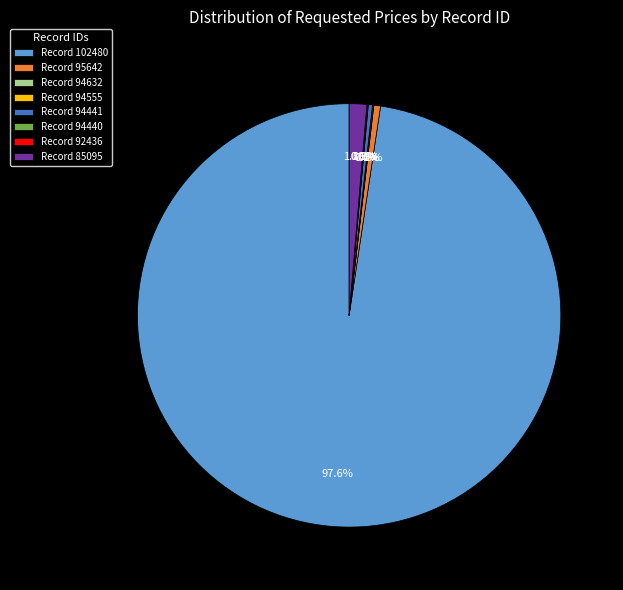

What is the majority slice?

Record 102480